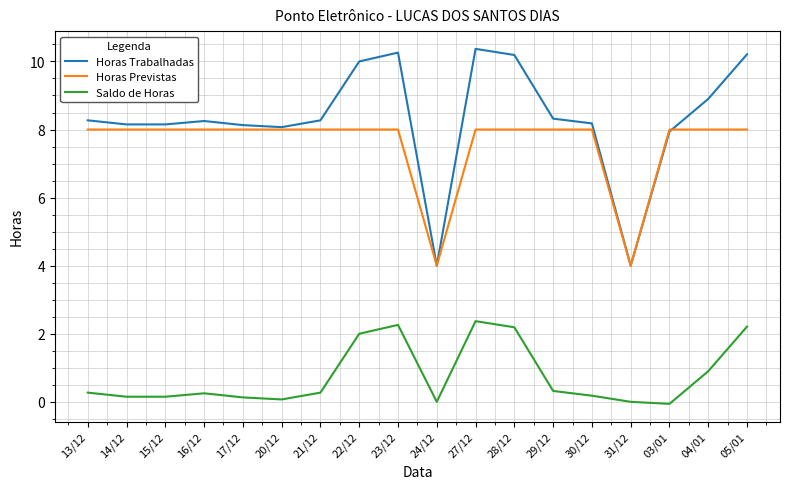

What is the average value of the Saldo de Horas series?

0.8